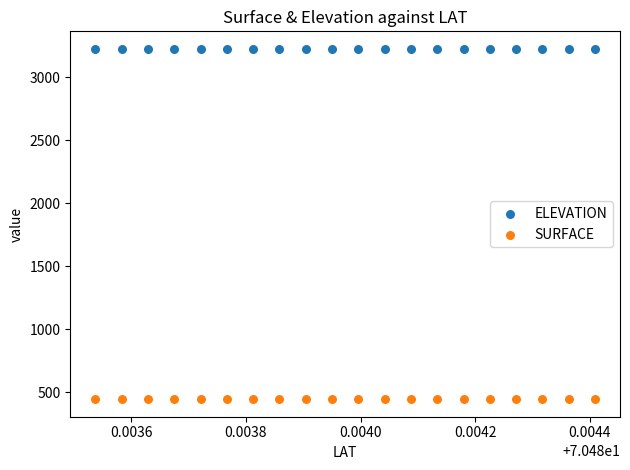

Across all data points, what is the range of Y values (max minus min)?

2779.2